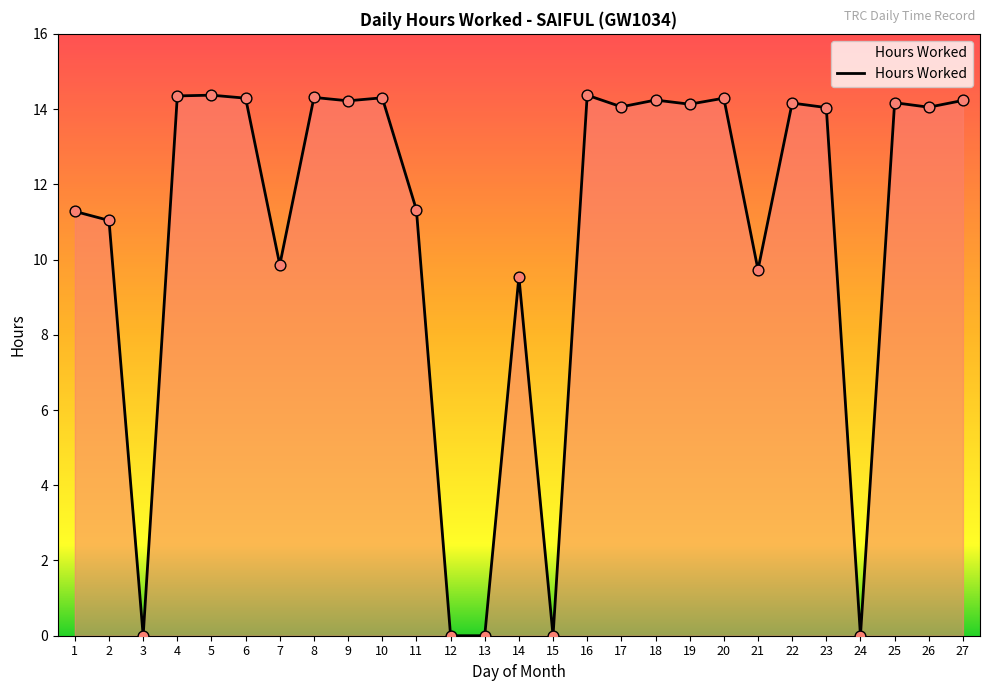

What is the change in value from 12 to 27?

+14.2